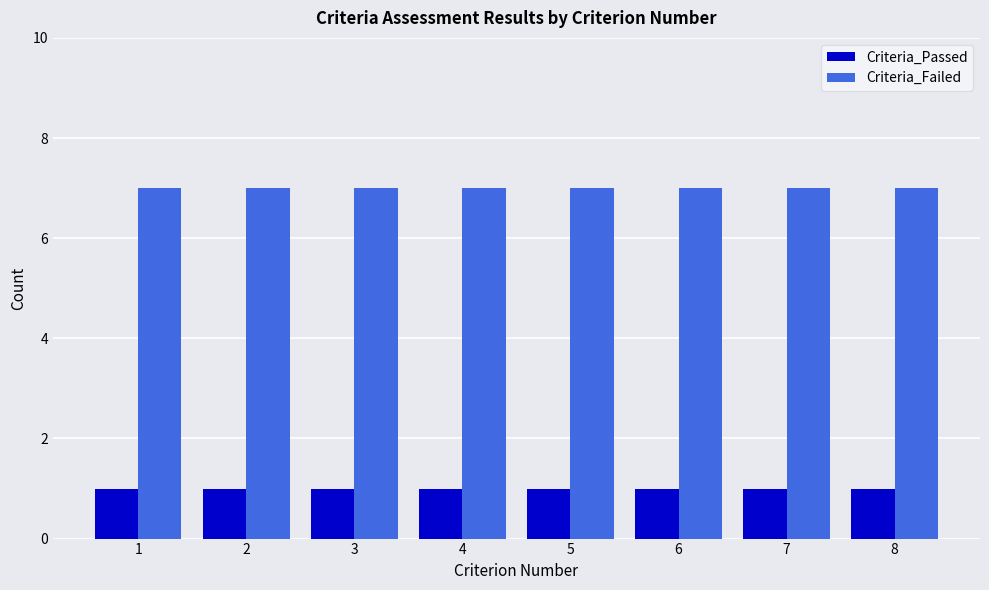

What is the spread (max minus min) of values at 3?

6